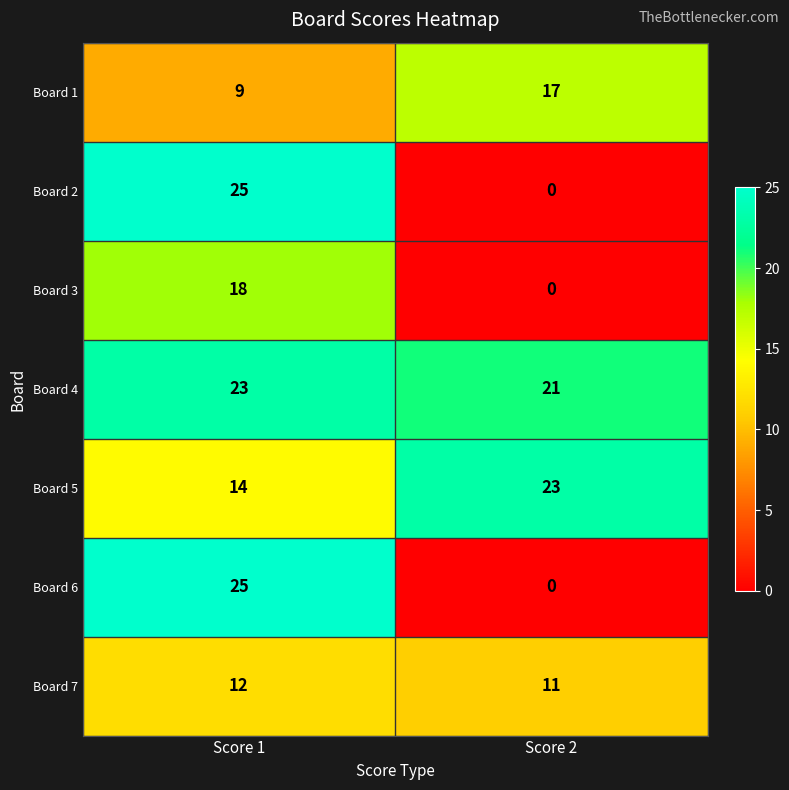

True or false: Board 2 has a value of 15 at Score 2.

False